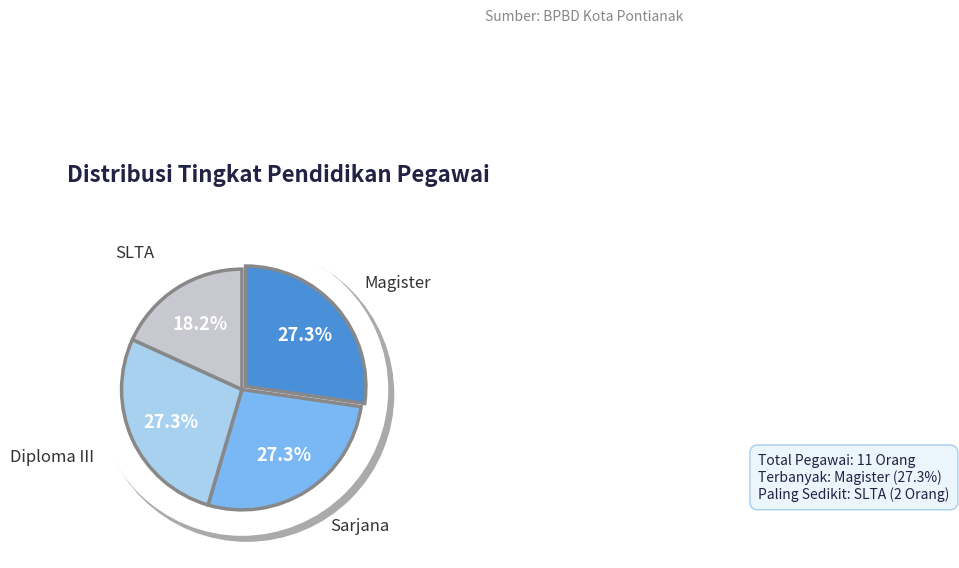

Which category has the biggest portion of the pie?

Magister